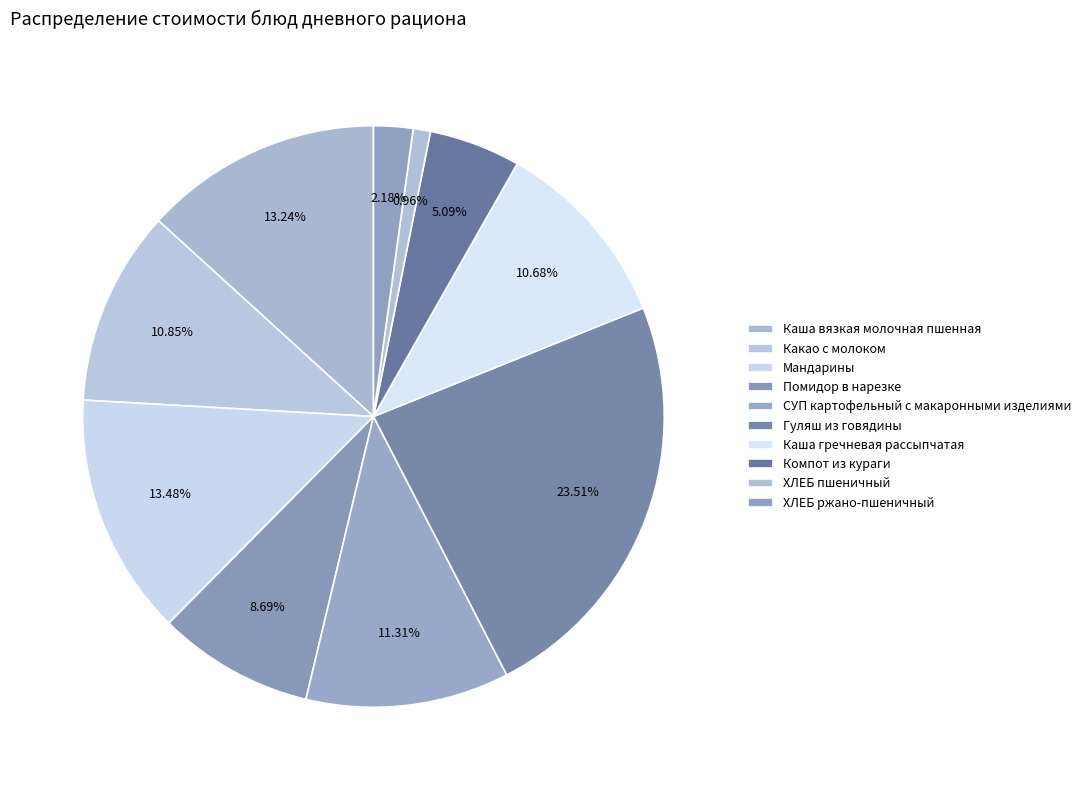

Which has a higher value, Помидор в нарезке or ХЛЕБ ржано-пшеничный?

Помидор в нарезке